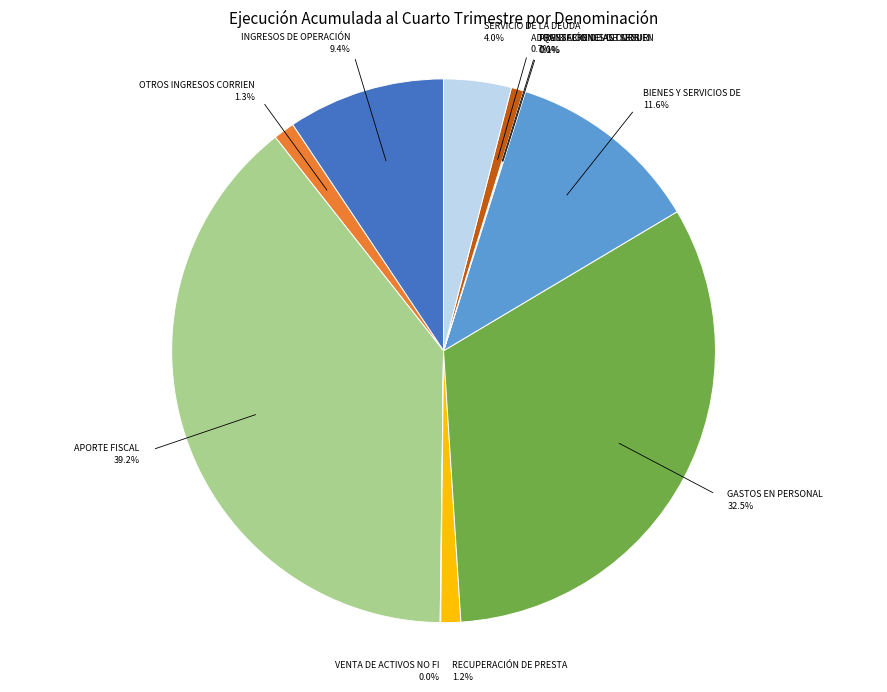

Is there any slice that represents more than half of the pie?

No